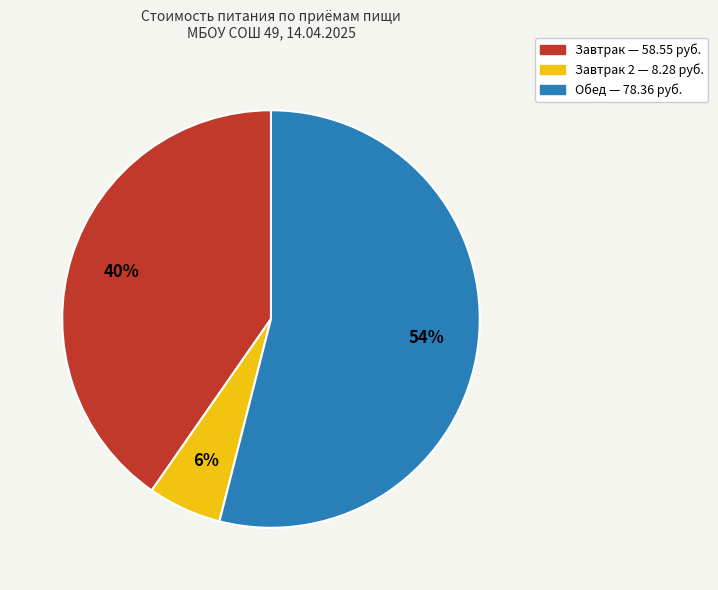

Does any single category account for the majority?

Yes